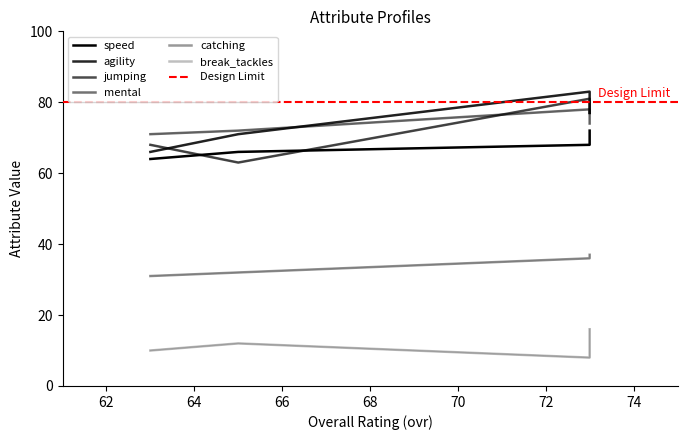

Count the break_tackles values in the range 10 to 16.

3